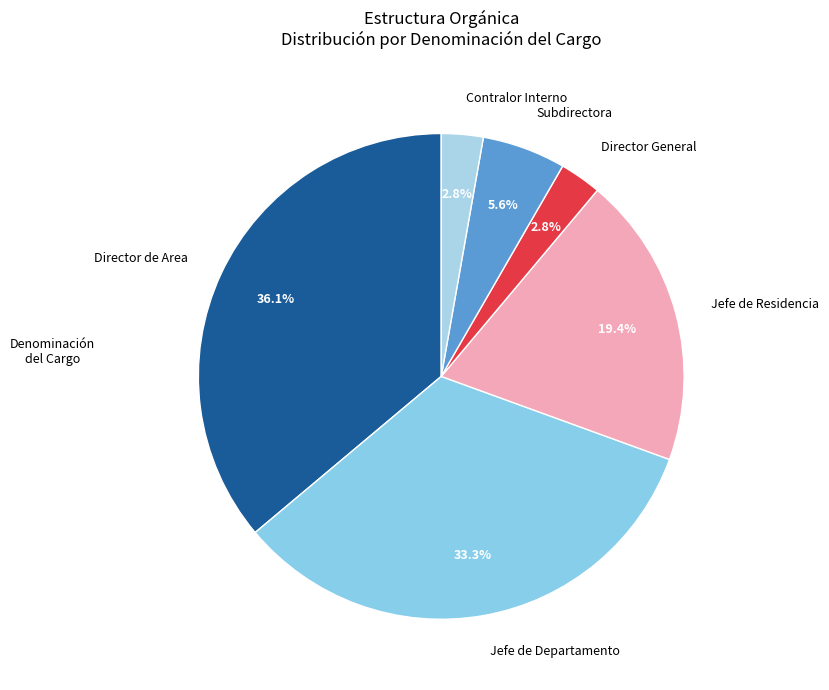

Between Director de Area and Jefe de Residencia, which is larger?

Director de Area